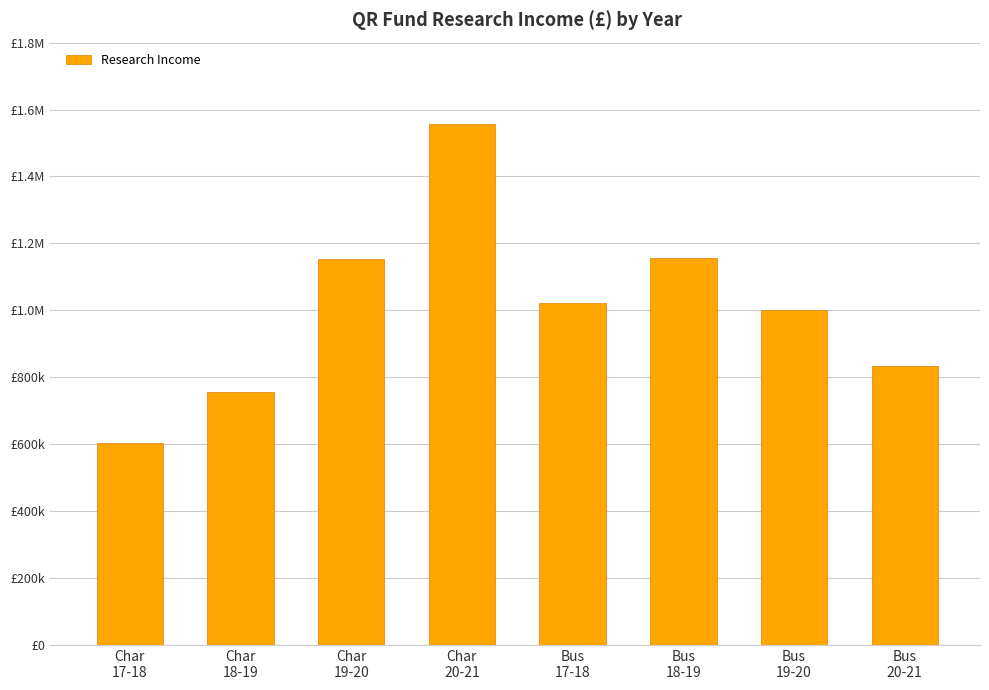

List the labels in order of value, smallest first.

Char
17-18, Char
18-19, Bus
20-21, Bus
19-20, Bus
17-18, Char
19-20, Bus
18-19, Char
20-21